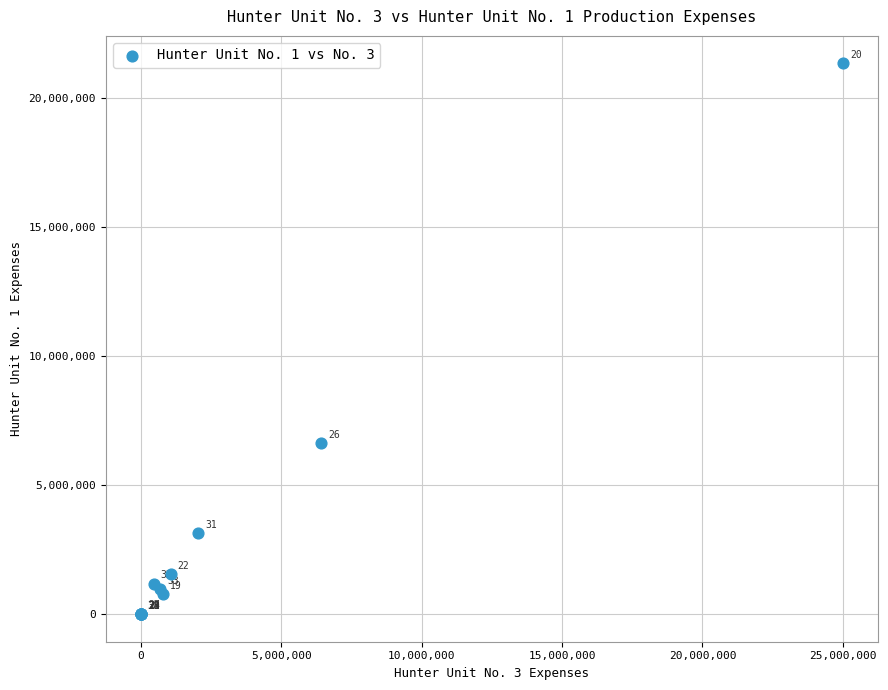

What Y value in the scatter plot is closest to 10678207?

6626499